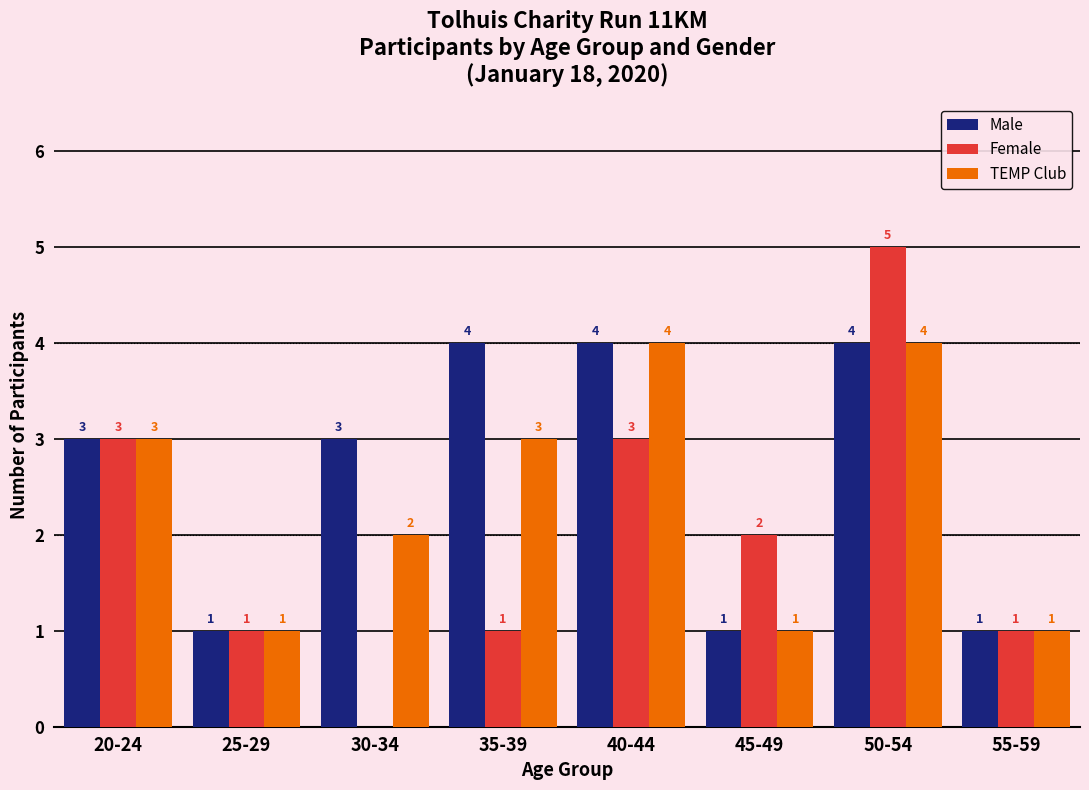

What is the highest value of the Male series?

4